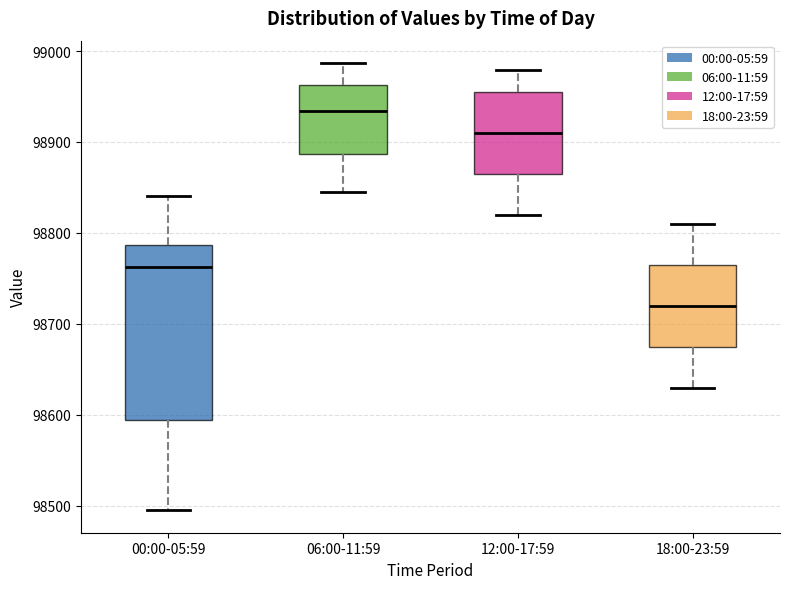

Where does the lower whisker of the box for 06:00-11:59 end on the y-axis? The values are not printed on the chart, so give them approximately, as read against the axis.

98840